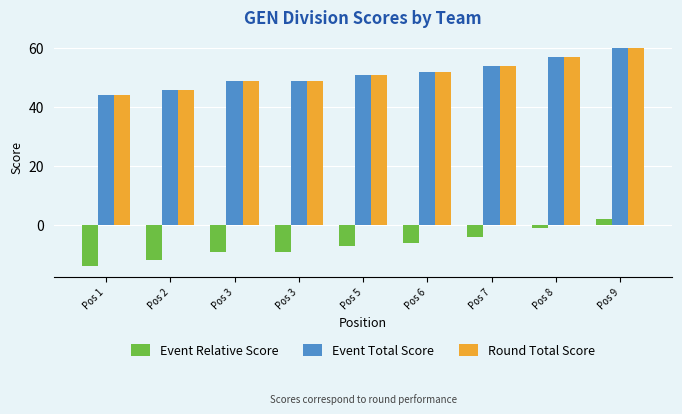

Is it true that Event Total Score equals 13 at Pos 1?

False